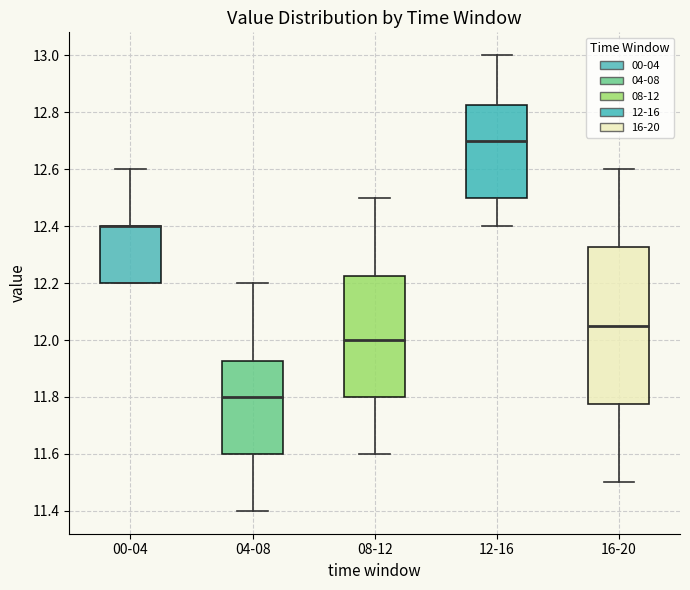

Reading left to right, transcribe this box plot: for each box, give where its median line is, the range the box spans, and where its two whiskers end, as read against the y-axis. The values are not printed on the chart, so give them approximately, as read against the axis.

00-04: median 12.40 (drawn on the box's upper edge), box 12.20 to 12.40, whiskers 12.20 to 12.60
04-08: median 11.80, box 11.60 to 11.92, whiskers 11.40 to 12.20
08-12: median 12.00, box 11.80 to 12.22, whiskers 11.60 to 12.50
12-16: median 12.70, box 12.50 to 12.82, whiskers 12.40 to 13.00
16-20: median 12.06, box 11.78 to 12.32, whiskers 11.50 to 12.60